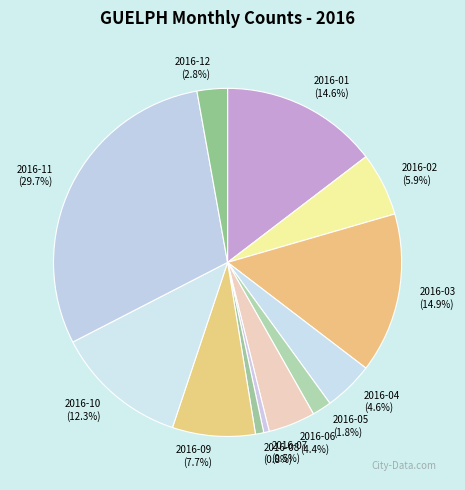

Is there a majority slice in this chart?

No